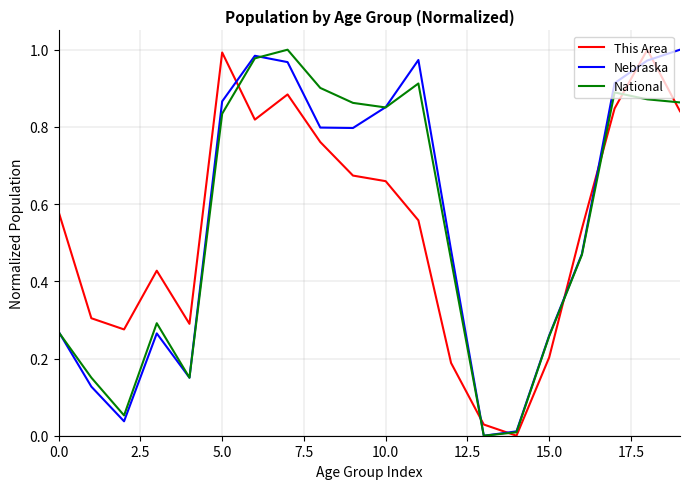

Which series ends up on top after the final intersection of This Area and Nebraska?

Nebraska